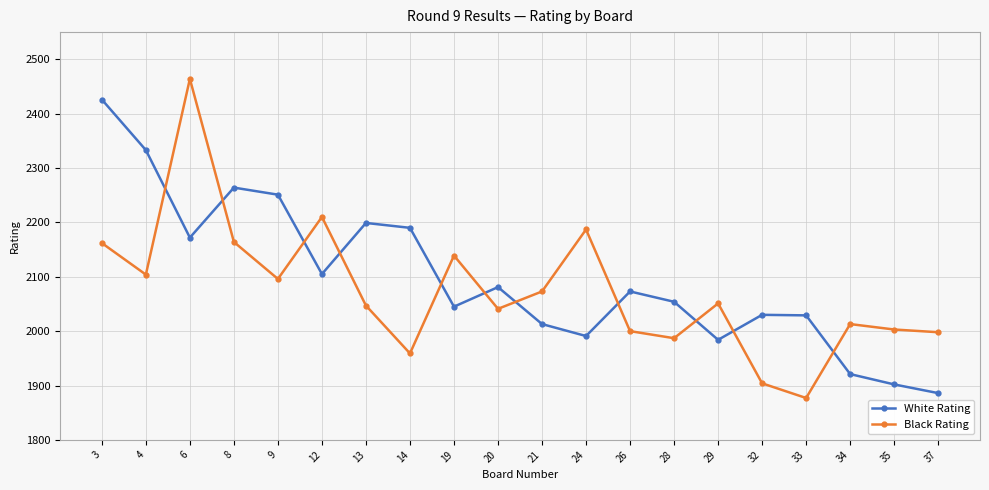

True or false: White Rating and Black Rating intersect in this chart.

True